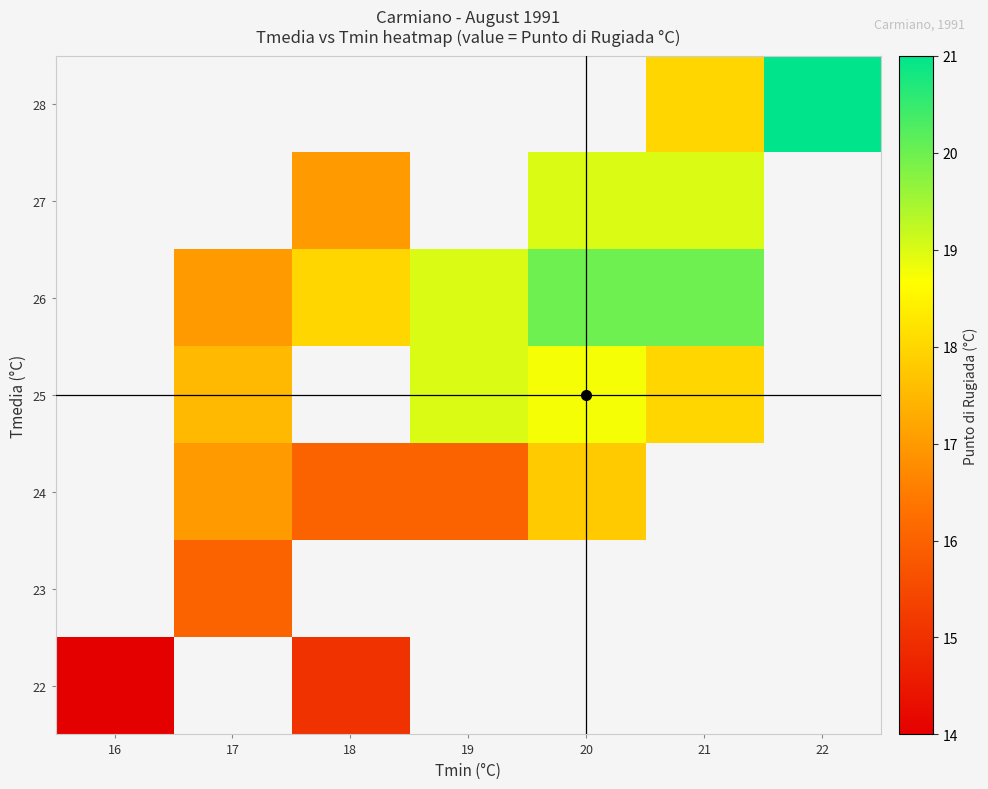

What is the greatest value displayed?

21.0